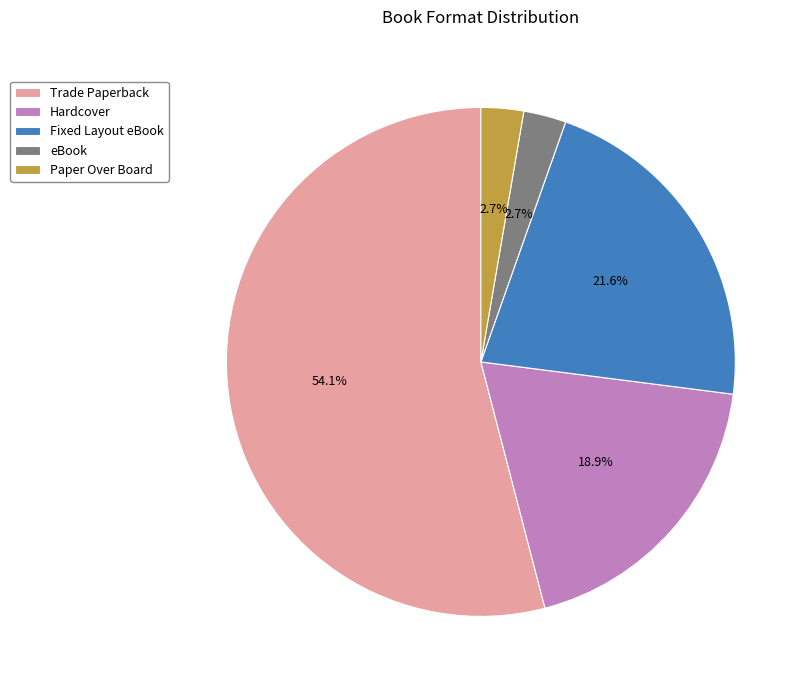

What percentage is the Fixed Layout eBook slice, to the nearest percent?

22%